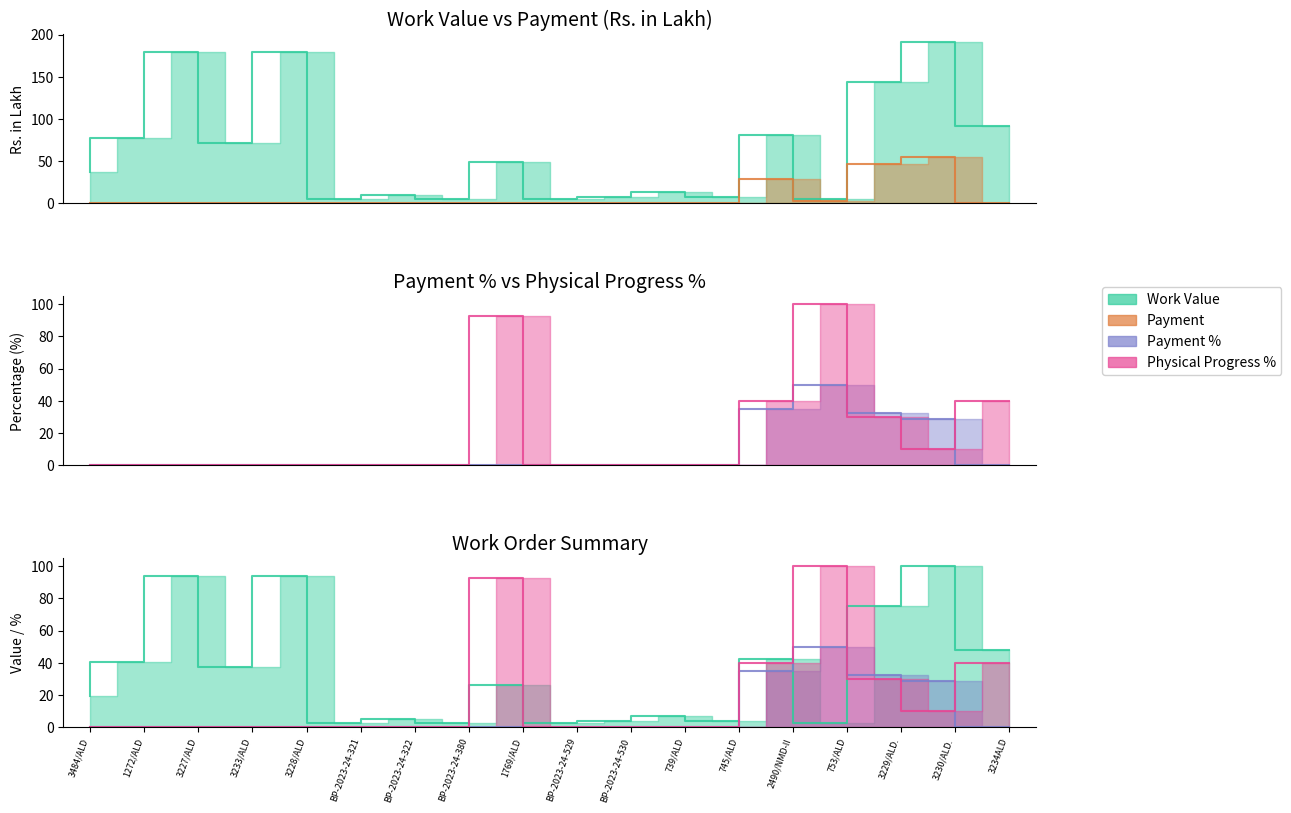

Where do Payment and Physical Progress % first cross each other?

753/ALD and 3229/ALD.